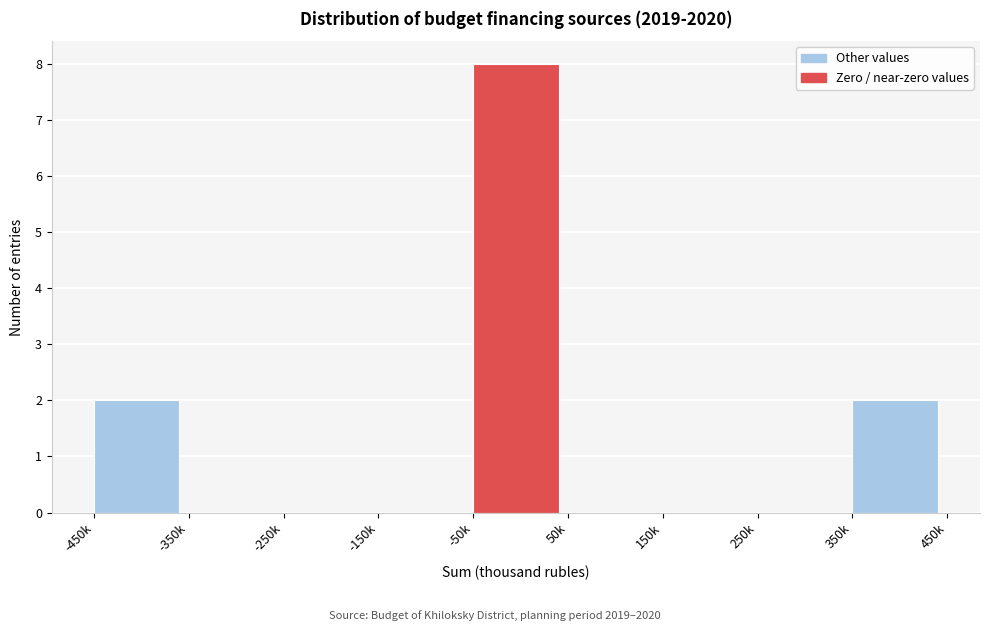

Reading left to right, transcribe all the data shown in this chart.

-450k=2	-350k=0	-250k=0	-150k=0	-50k=8	50k=0	150k=0	250k=0	350k=2